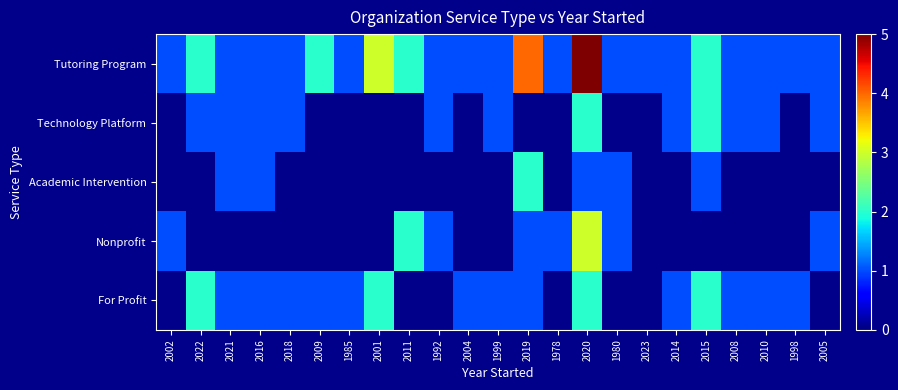

At how many categories does at least one series exceed 2?

3